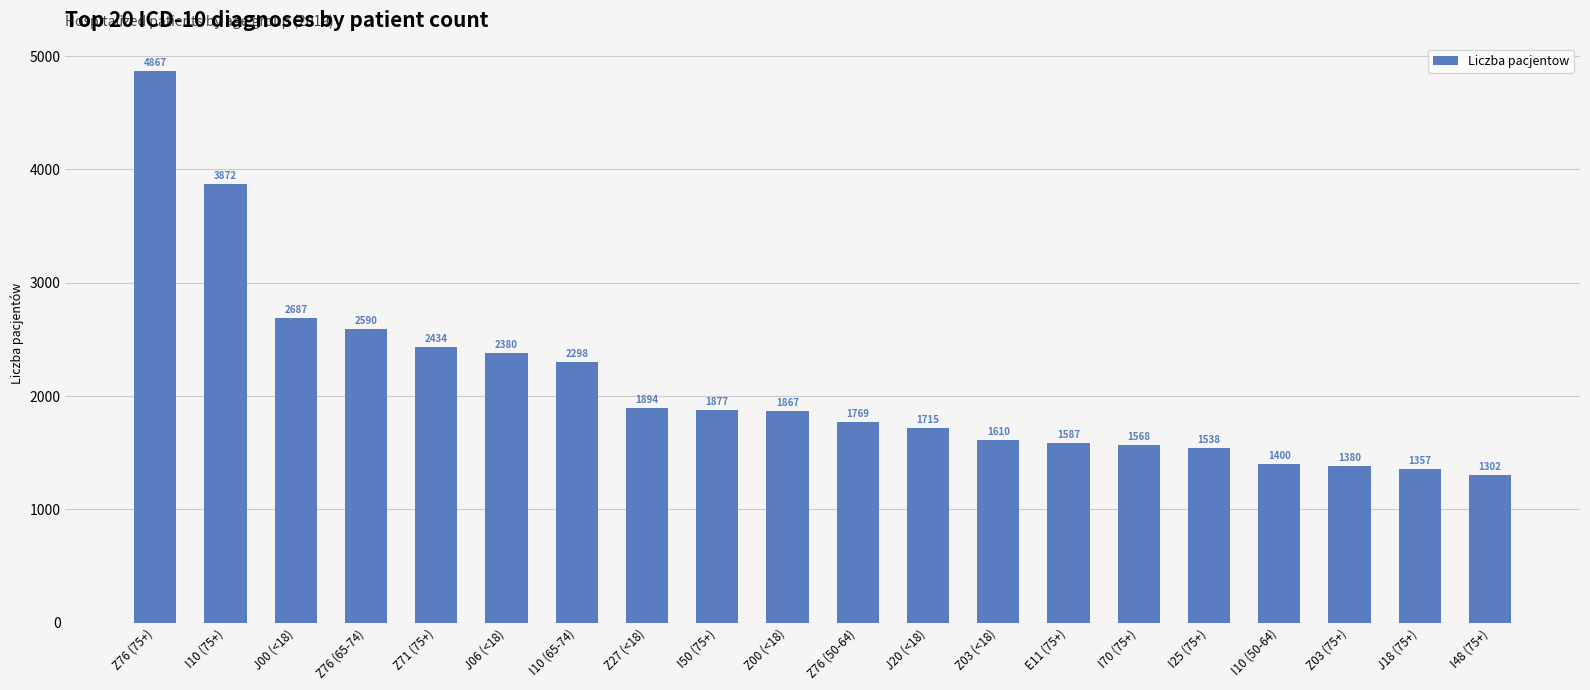

At which category does the chart reach its minimum across all series?

I48 (75+)